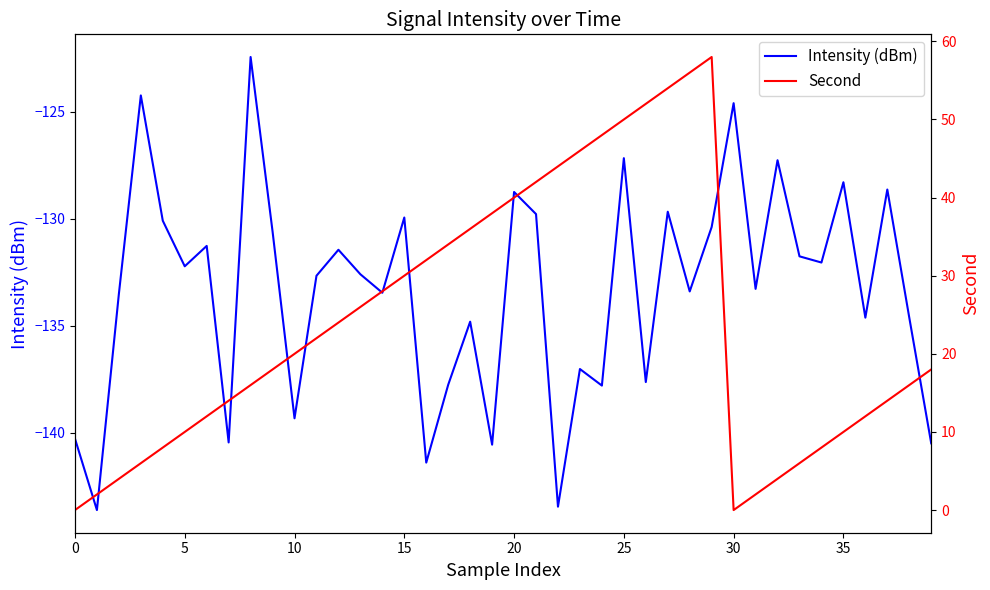

At which category does the chart reach its peak across all series?

29